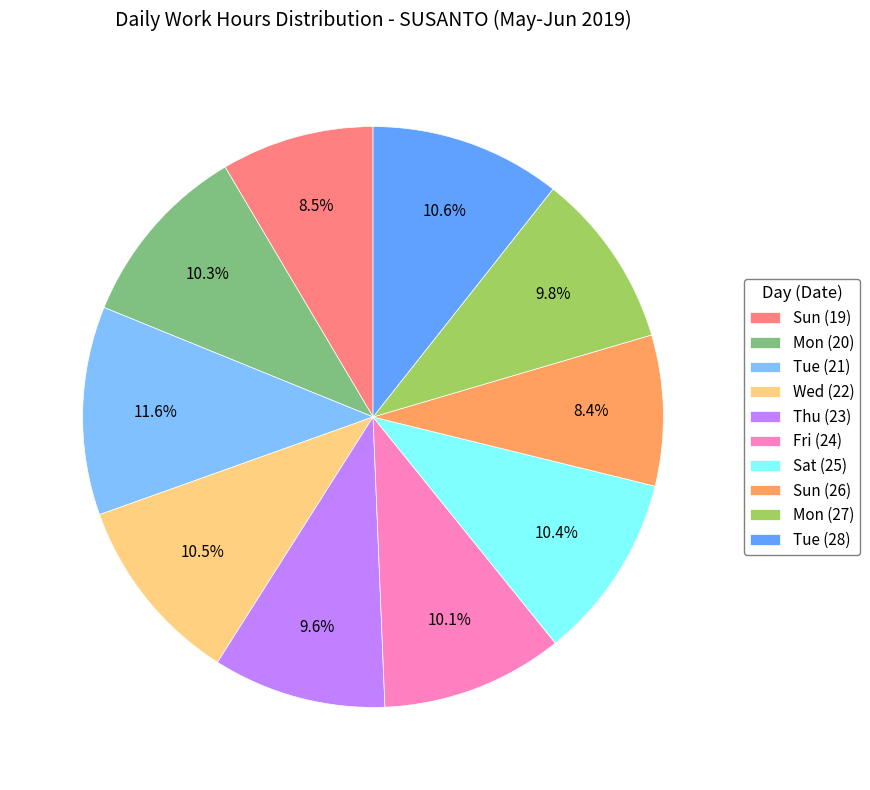

To the nearest percent, what is the average slice percentage?

10%